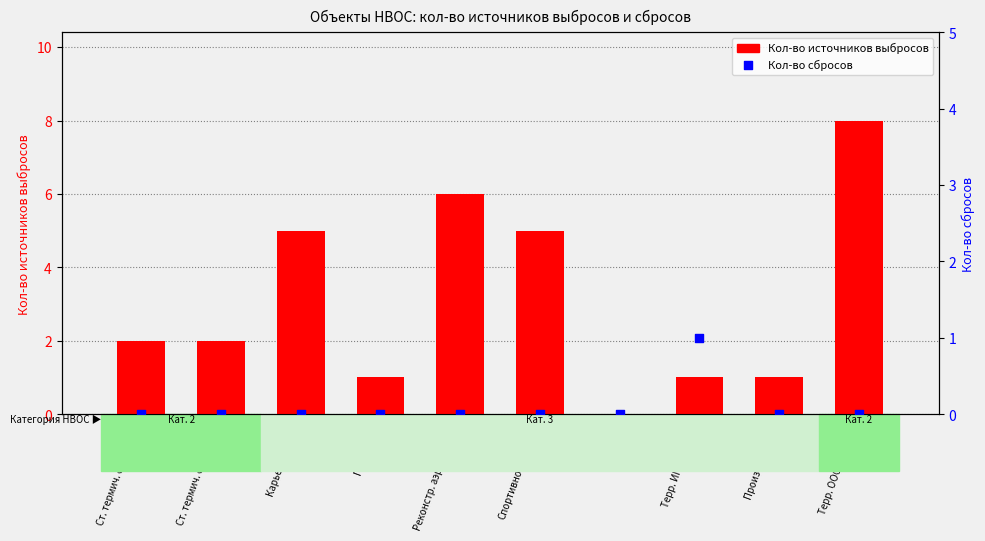

Is the value of Кол-во источников выбросов at Кумжа 2 greater than the value of Кол-во сбросов at Кумжа 2?

No